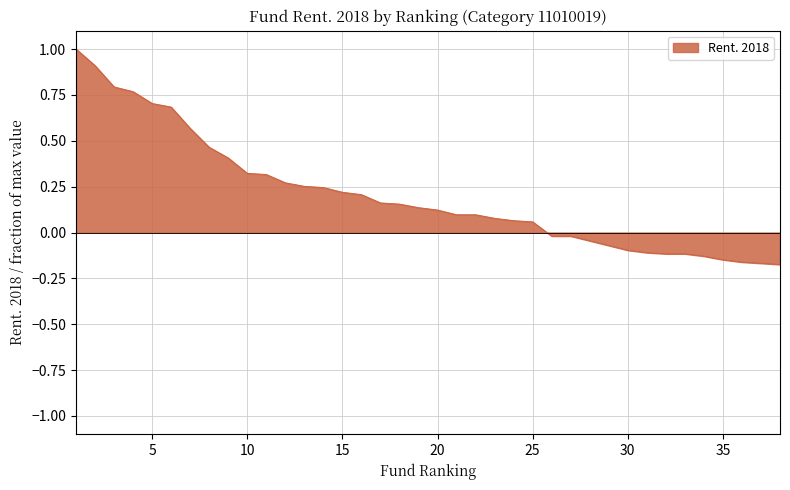

What is the maximum value shown in the chart?

1.0